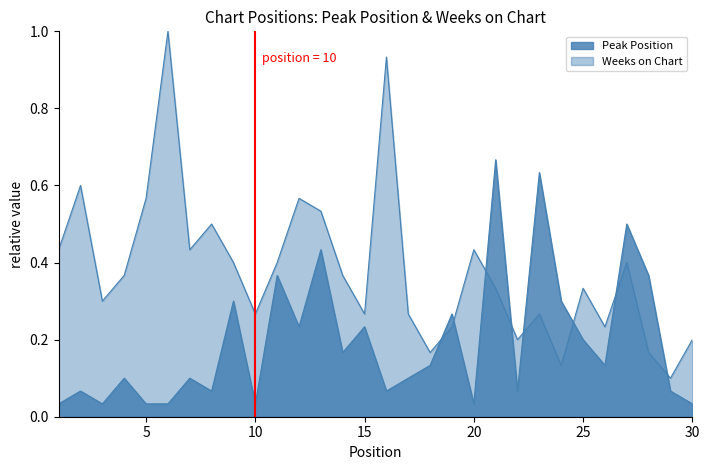

List the labels in order of Weeks on Chart value, smallest first.

29, 24, 18, 28, 22, 30, 19, 26, 10, 15, 17, 23, 3, 21, 25, 4, 14, 9, 11, 27, 1, 7, 20, 8, 13, 5, 12, 2, 16, 6